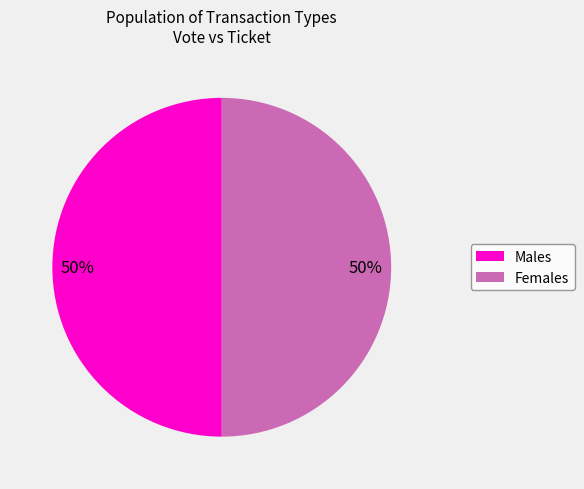

Is it true that Males is 50% of the pie?

True